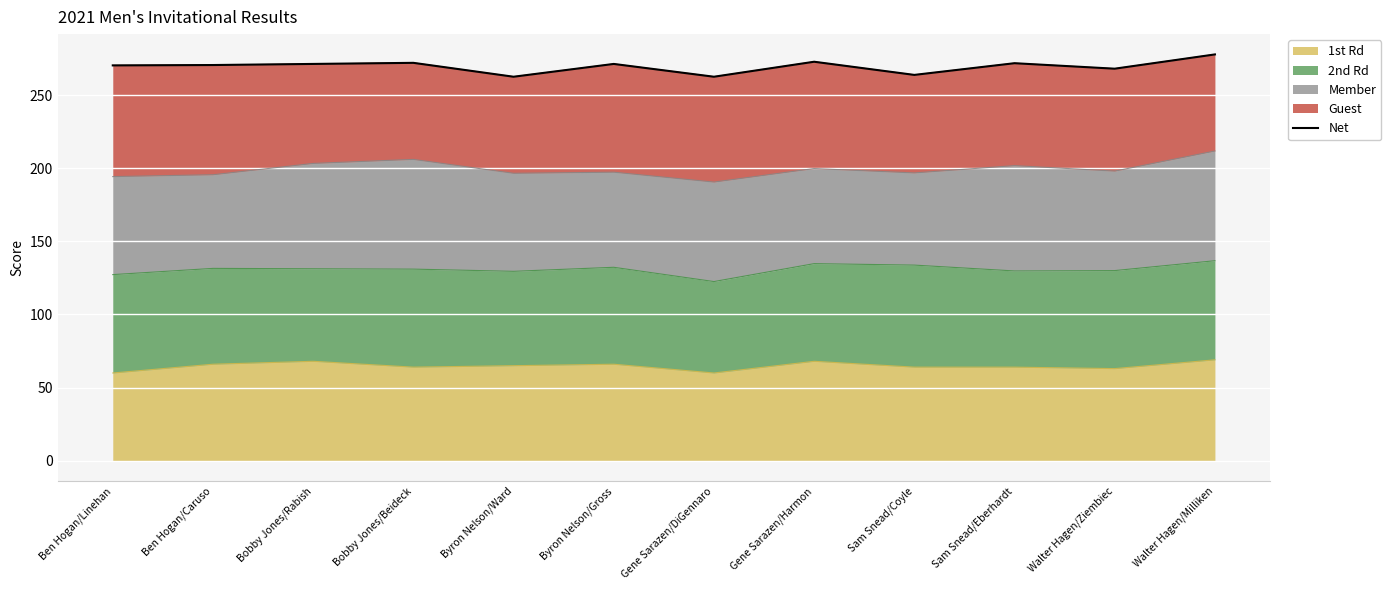

Between Byron Nelson/Gross and Walter Hagen/Milliken, which is larger?

Walter Hagen/Milliken